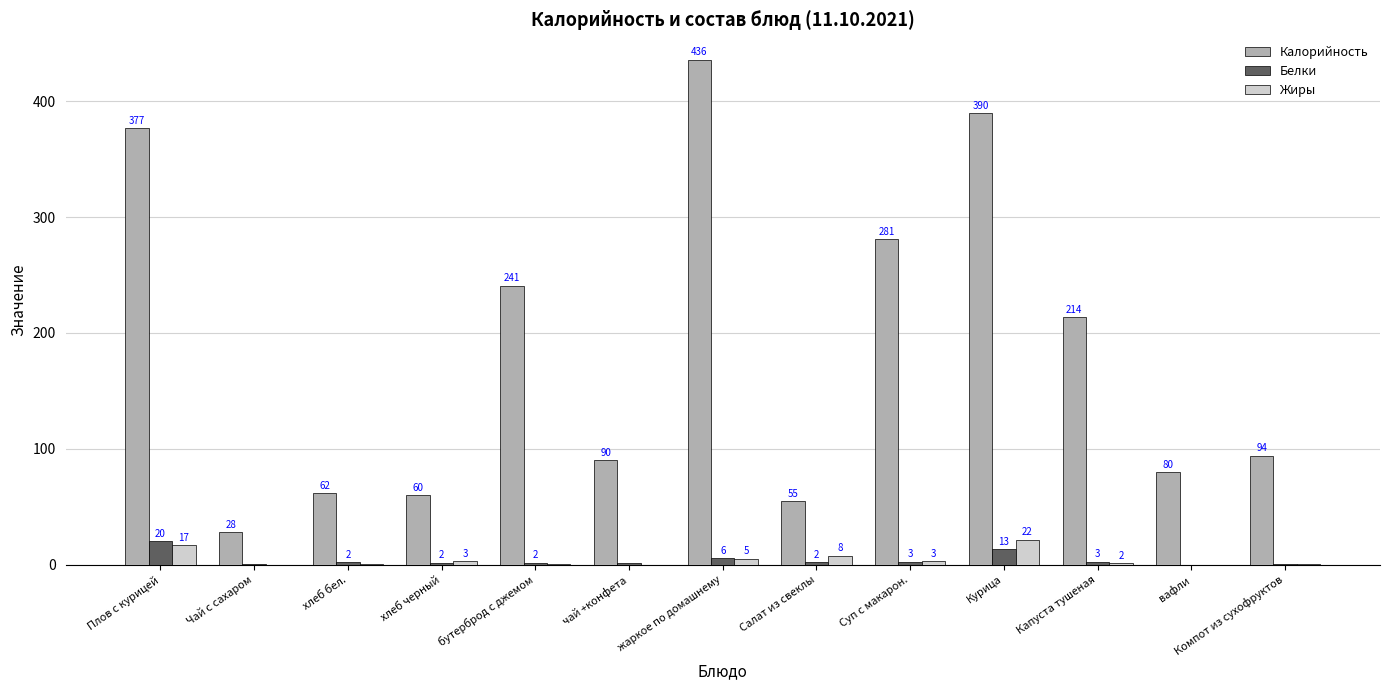

At which category is the sum across all series the highest?

жаркое по домашнему